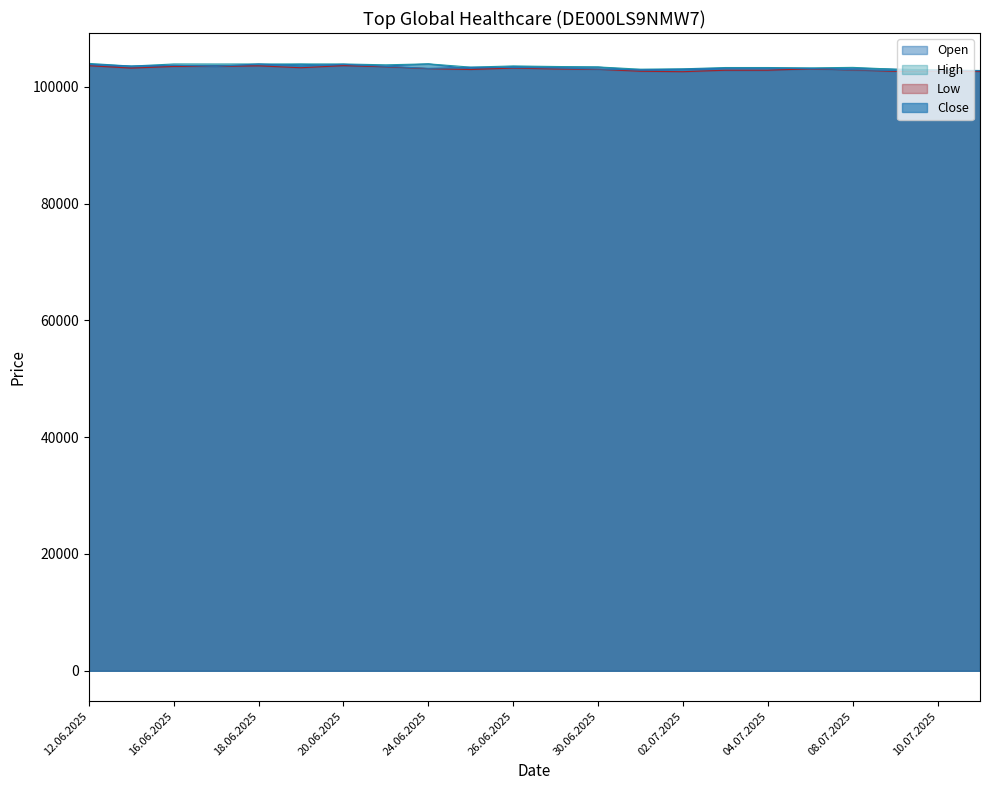

True or false: Close and Low intersect in this chart.

False